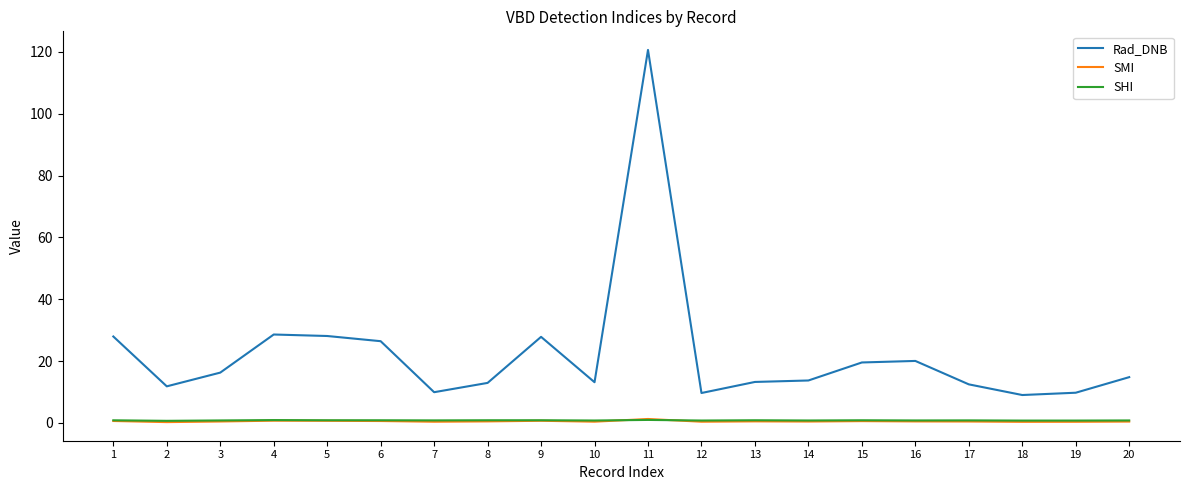

True or false: Rad_DNB and SHI cross at least once.

False